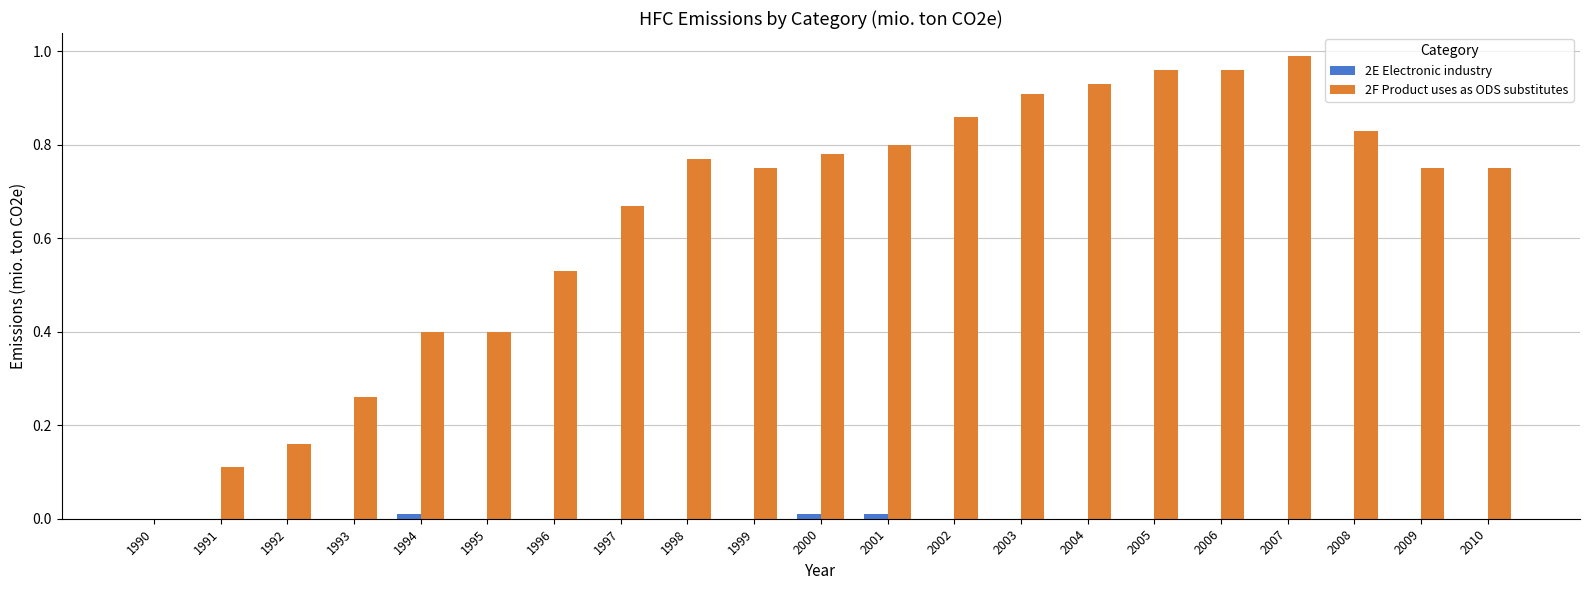

How many groups of bars are there?

21